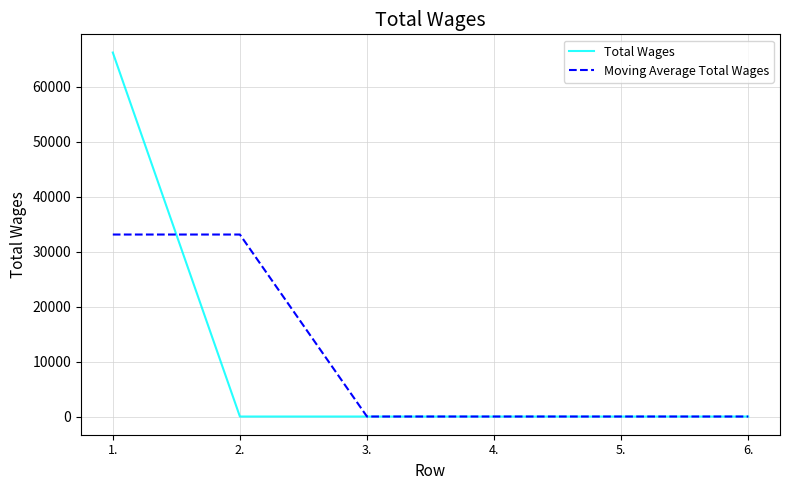

Between which two adjacent categories do Moving Average Total Wages and Total Wages first intersect?

1. and 2.